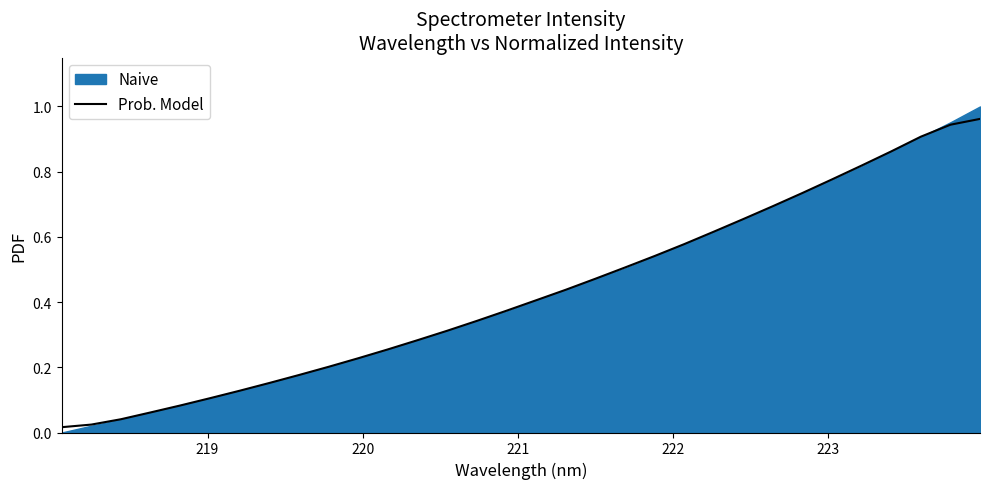

Does the chart display data point markers on the line(s)?

No